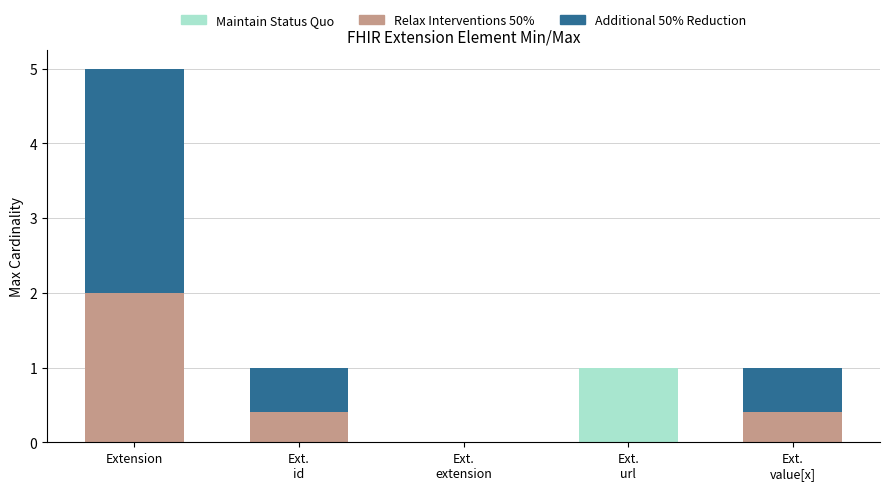

Which series changed the most between Extension and Ext.
id?

Additional 50% Reduction